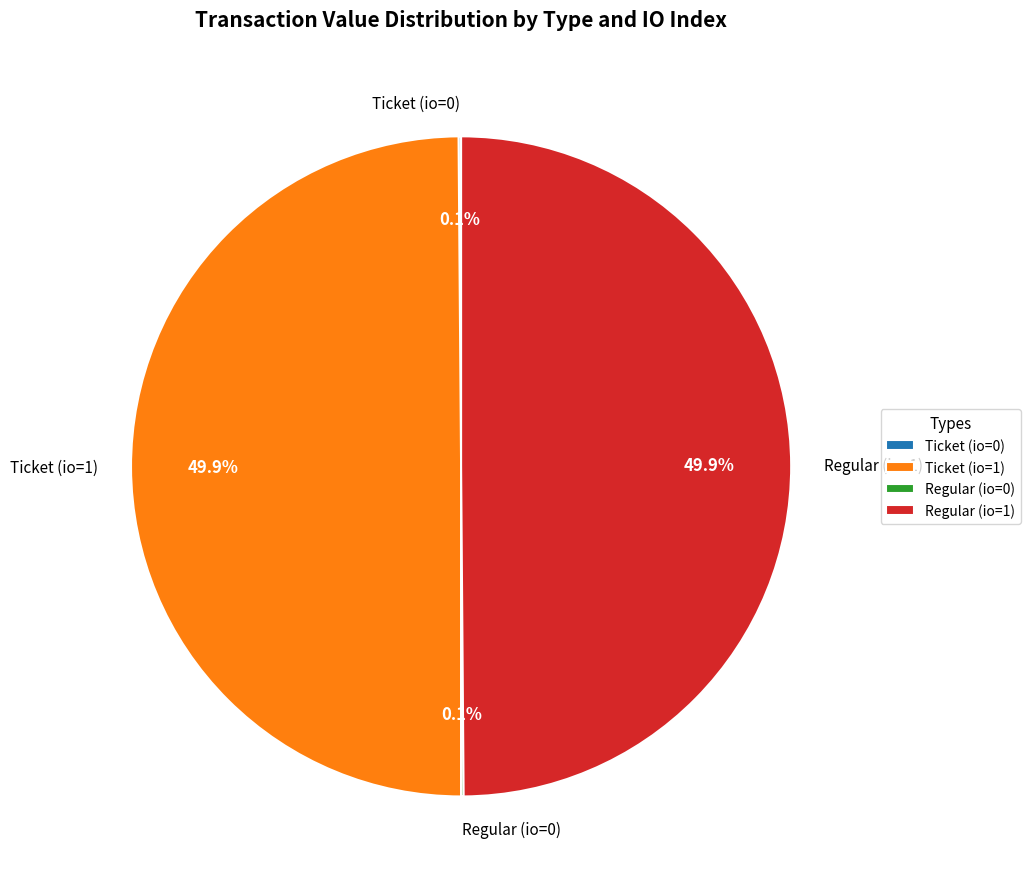

What percentage is NOT represented by Regular (io=1)?

50.1%